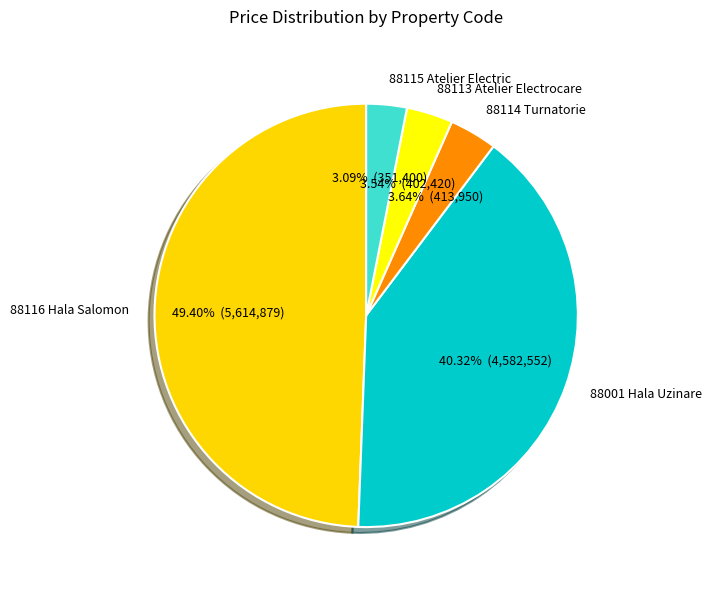

Between 88113 Atelier Electrocare and 88116 Hala Salomon, which is larger?

88116 Hala Salomon